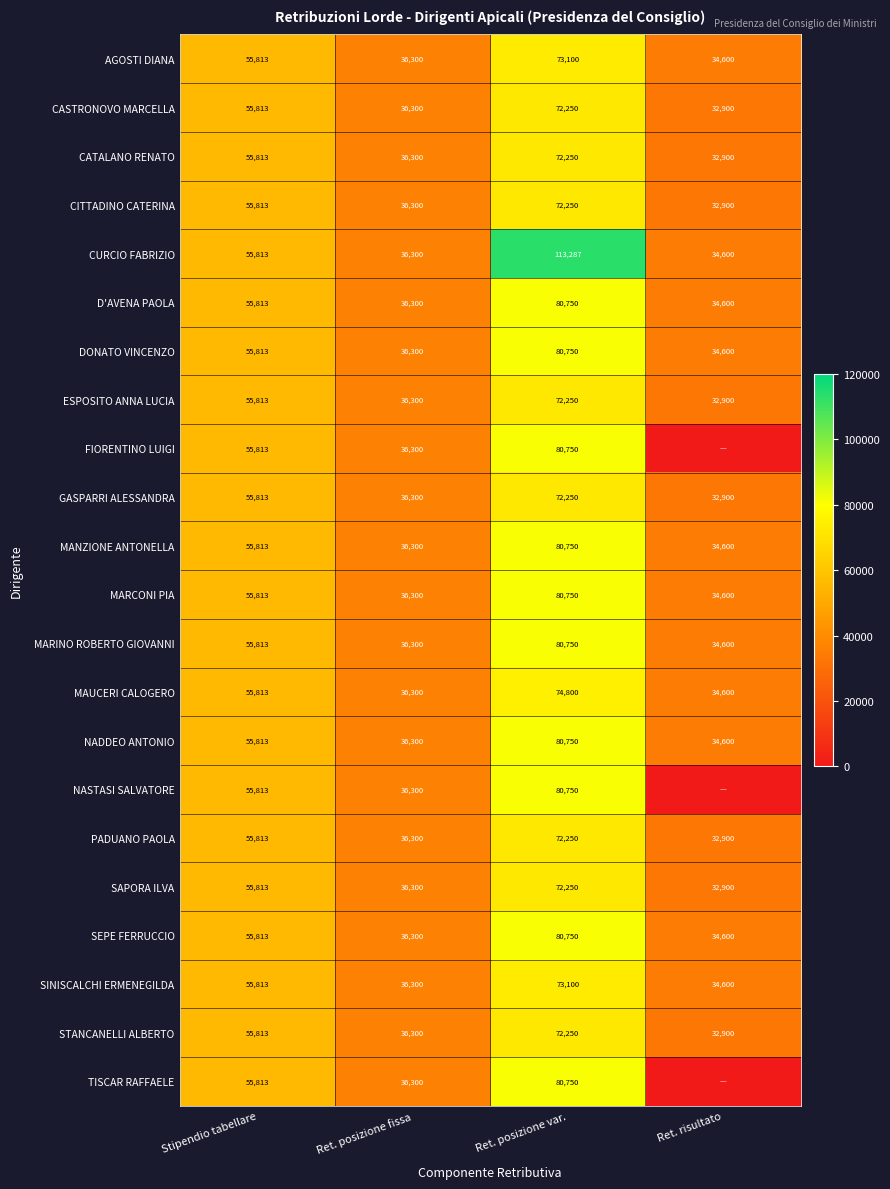

What is the difference between the ESPOSITO ANNA LUCIA values at Stipendio tabellare and Ret. risultato?

22913